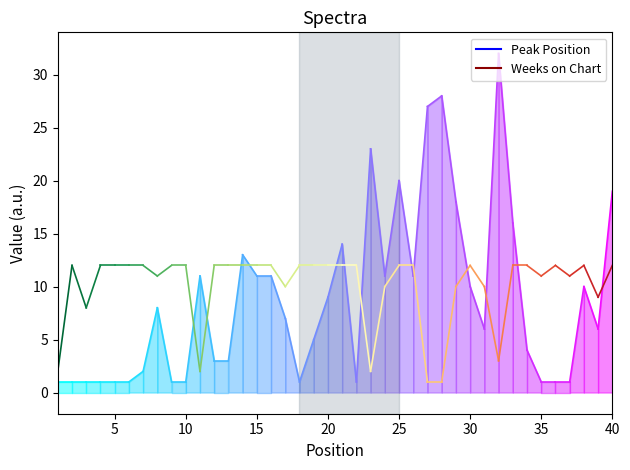

At which category does Weeks on Chart reach its first local valley?

3